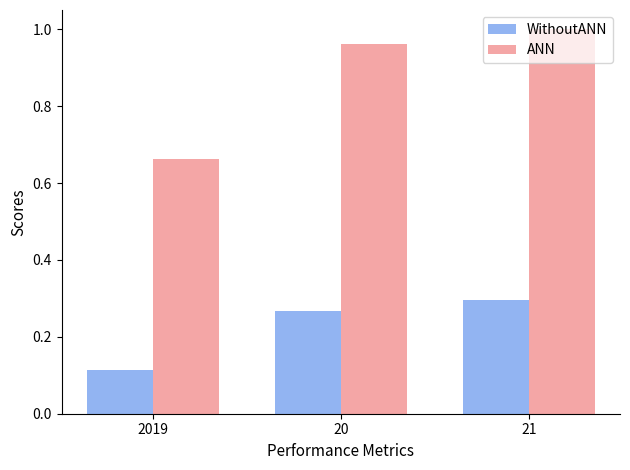

At which category is the sum across all series the highest?

21